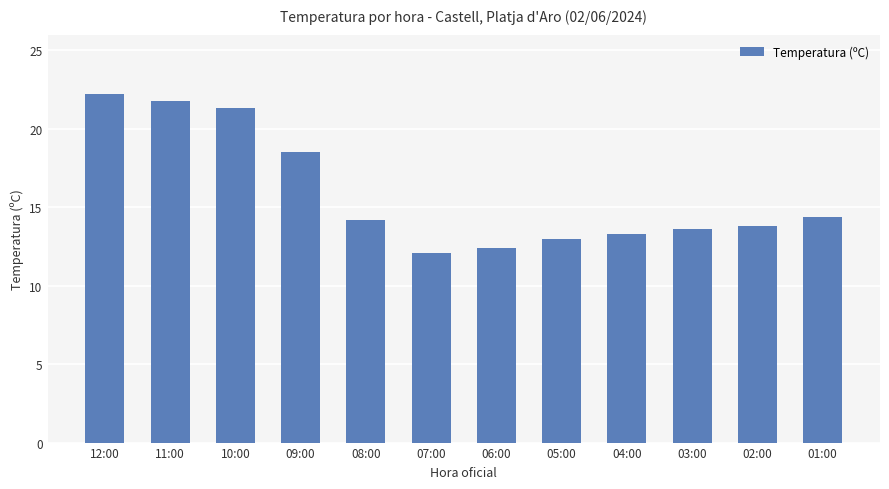

What is the ratio of the value at 01:00 to the value at 09:00?

0.8